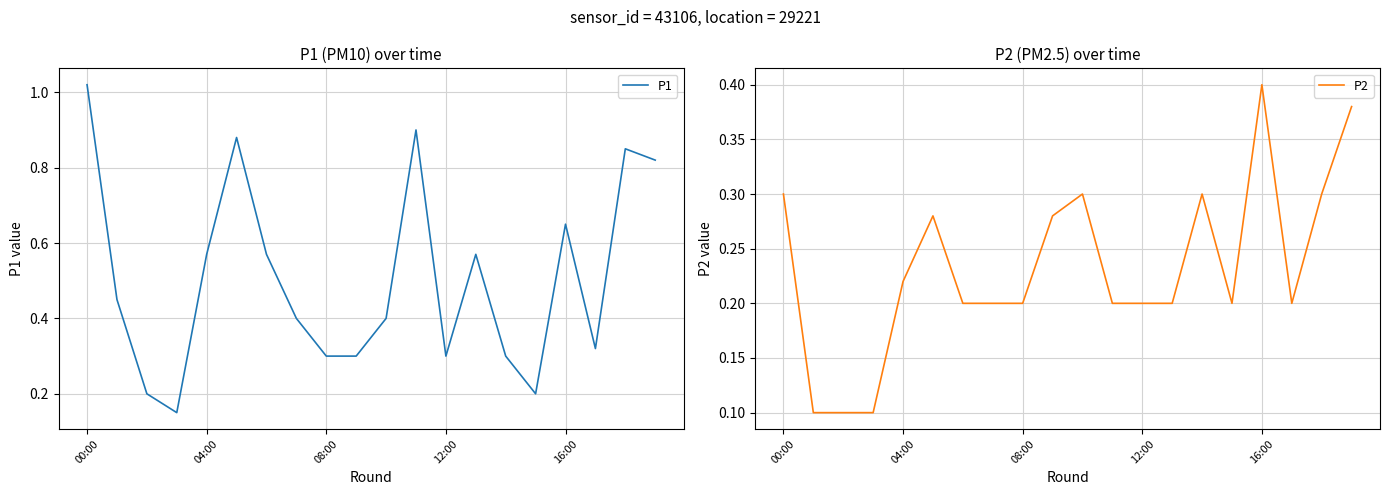

What is the difference between the maximum and minimum values in the P2 series?

0.3